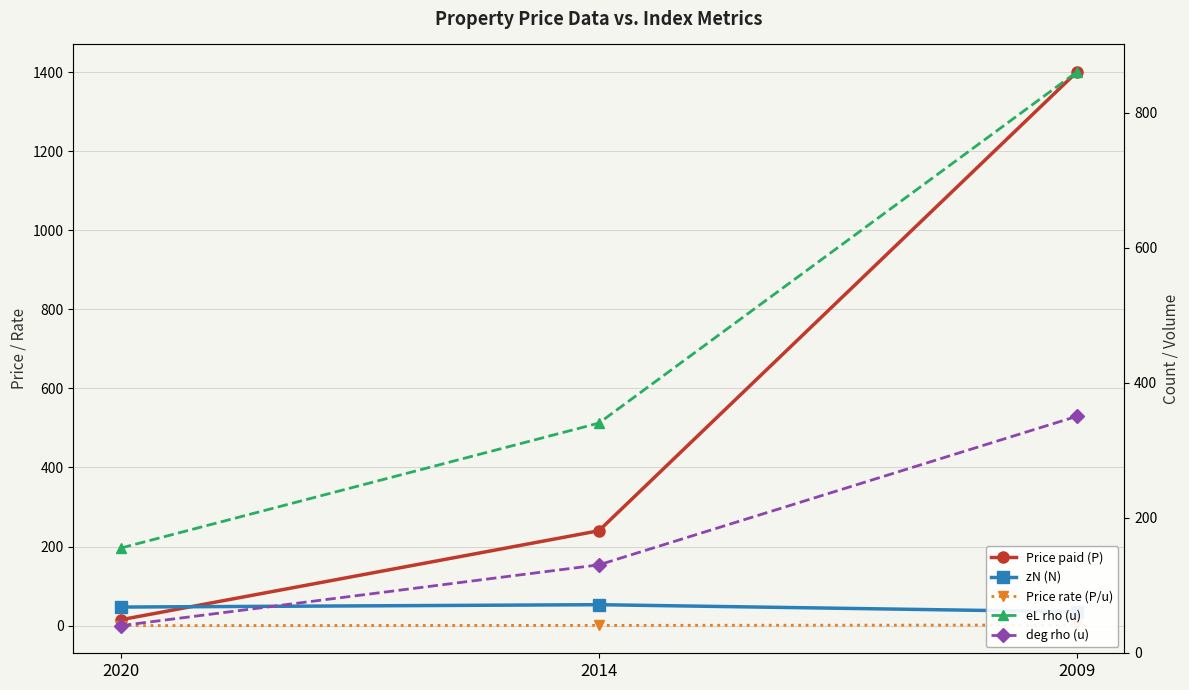

What is the sum of the Price paid (P) values at 2009 and 2014?

1640.0